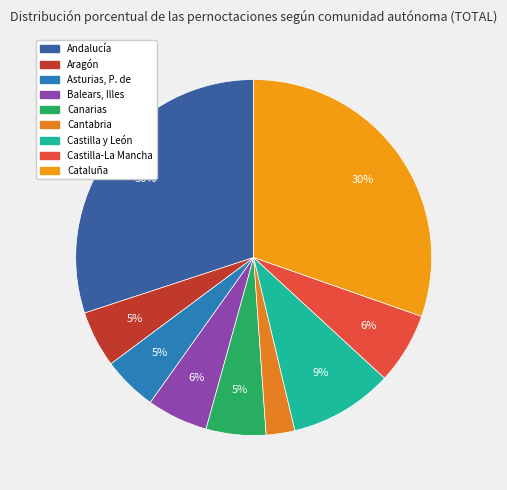

Rank the categories by value from highest to lowest.

Cataluña, Andalucía, Castilla y León, Castilla-La Mancha, Balears, Illes, Canarias, Aragón, Asturias, P. de, Cantabria